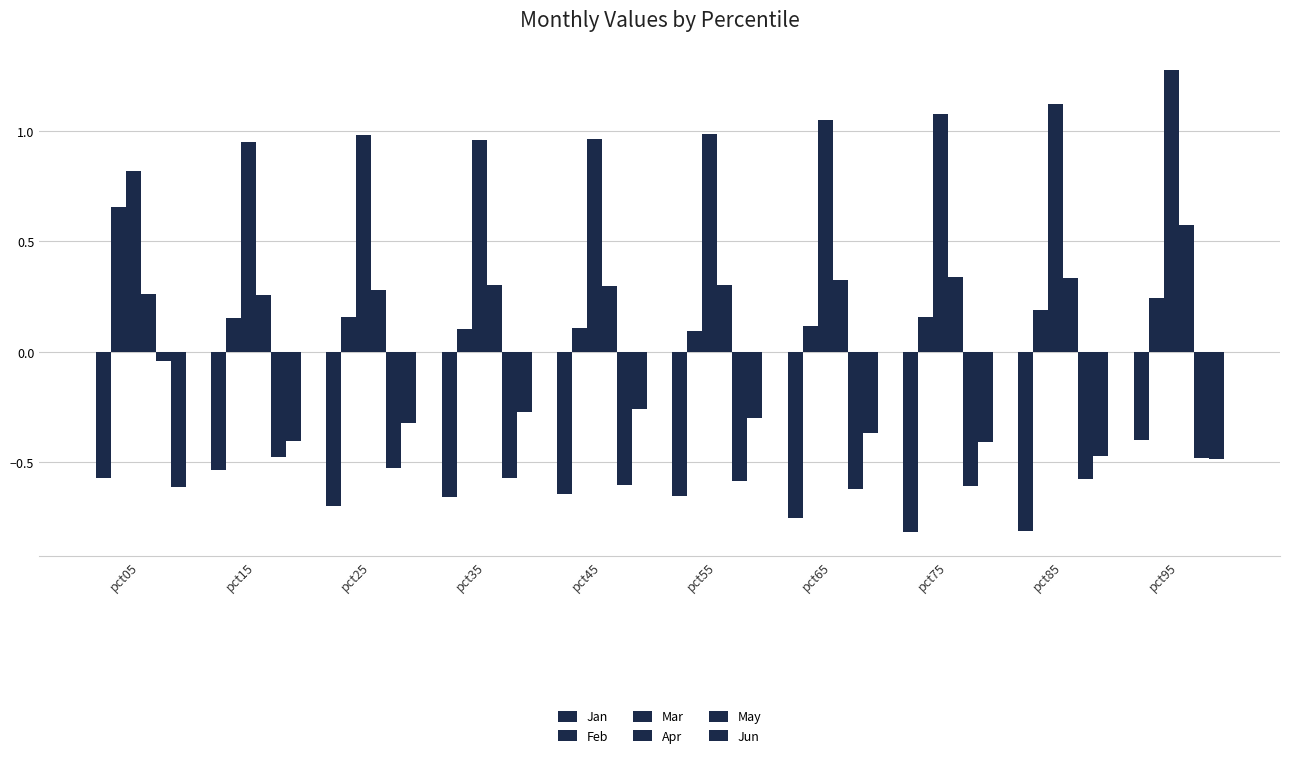

At which label is Jun closest to 0?

pct45